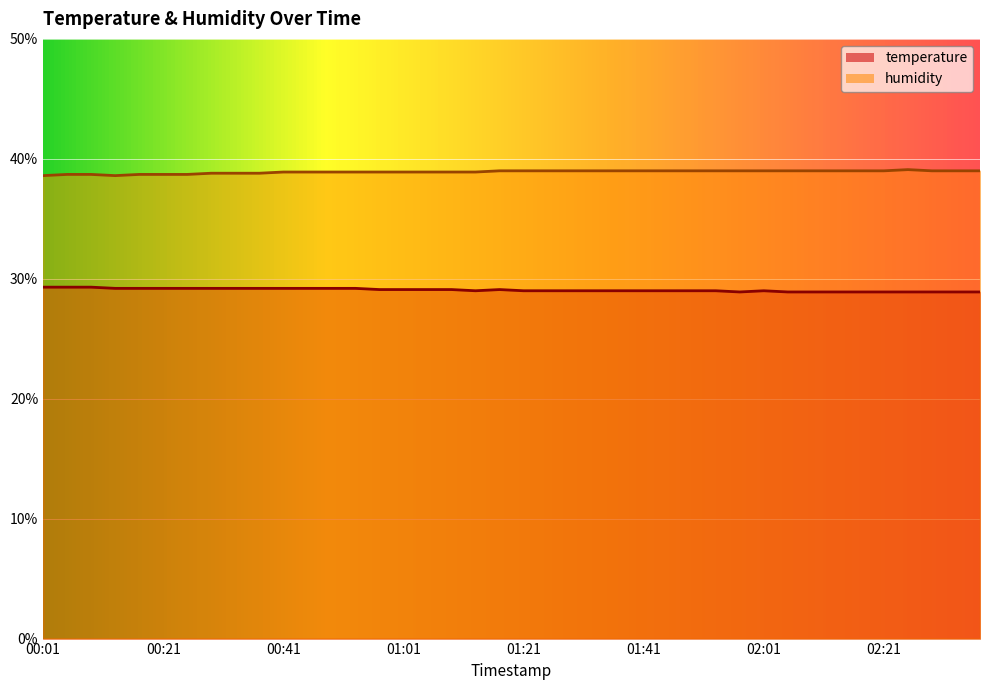

The value of humidity at 00:25 is 22.2. True or false?

False